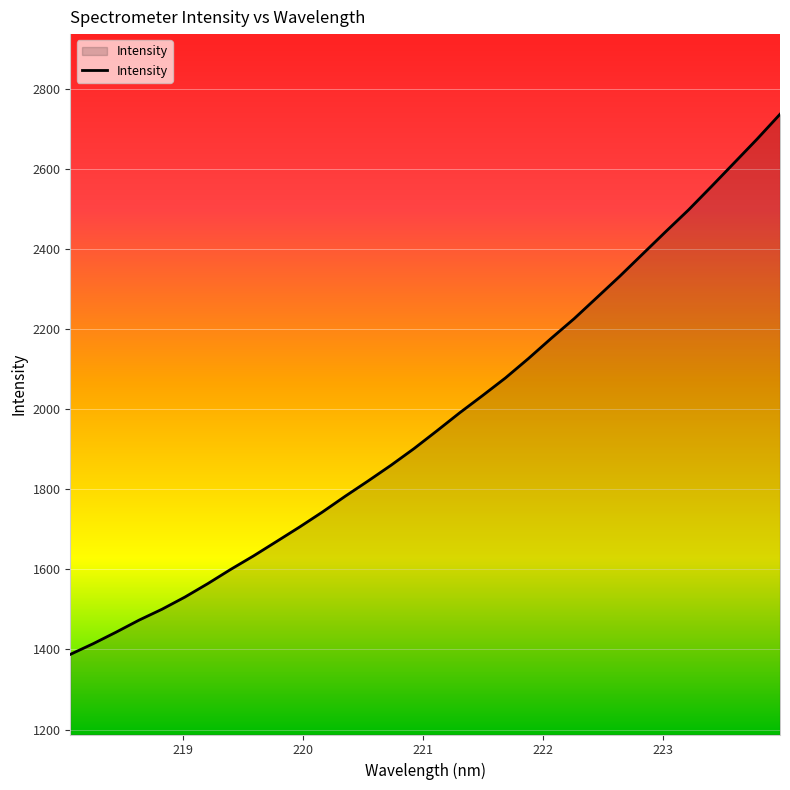

What is the smallest value displayed?

1387.6